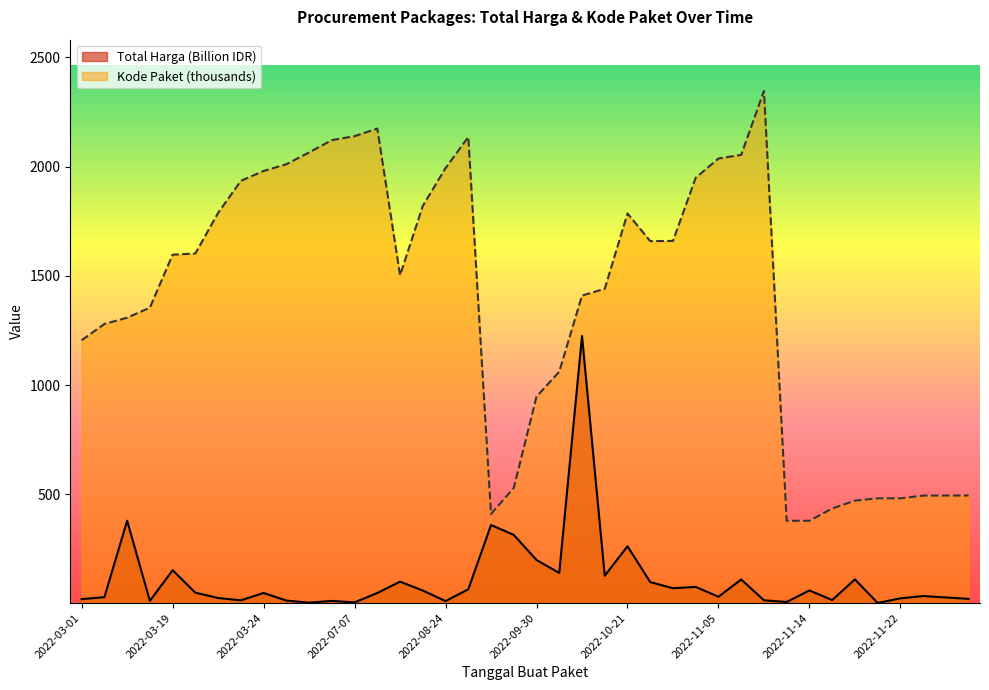

Which series has the largest range (max minus min)?

Kode Paket (thousands)